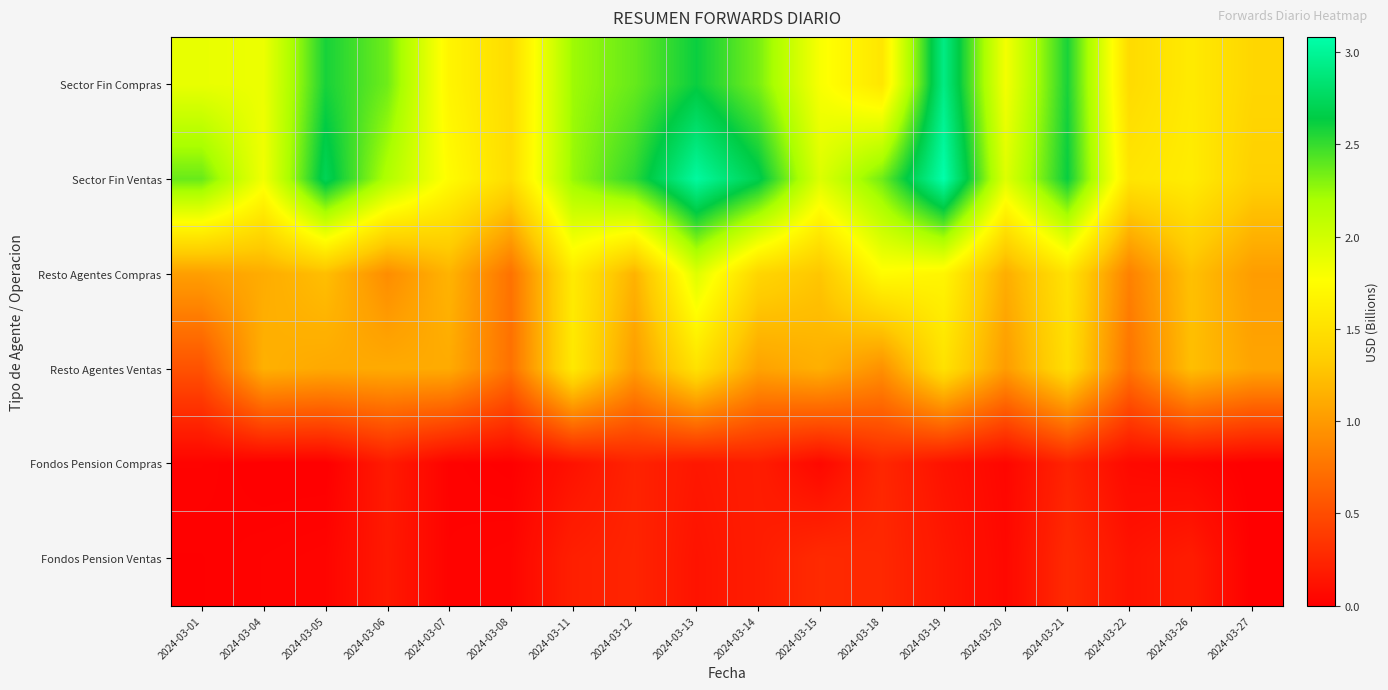

What is the spread (max minus min) of values at 2024-03-15?

1.9